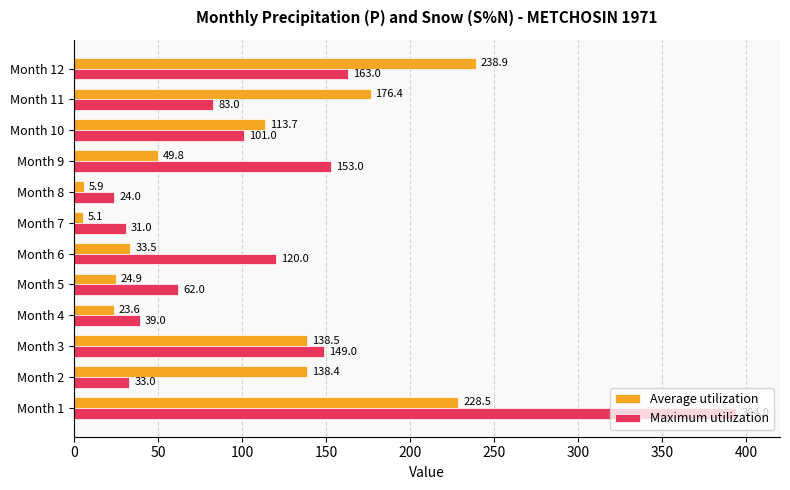

What is the minimum value shown in the chart?

5.1